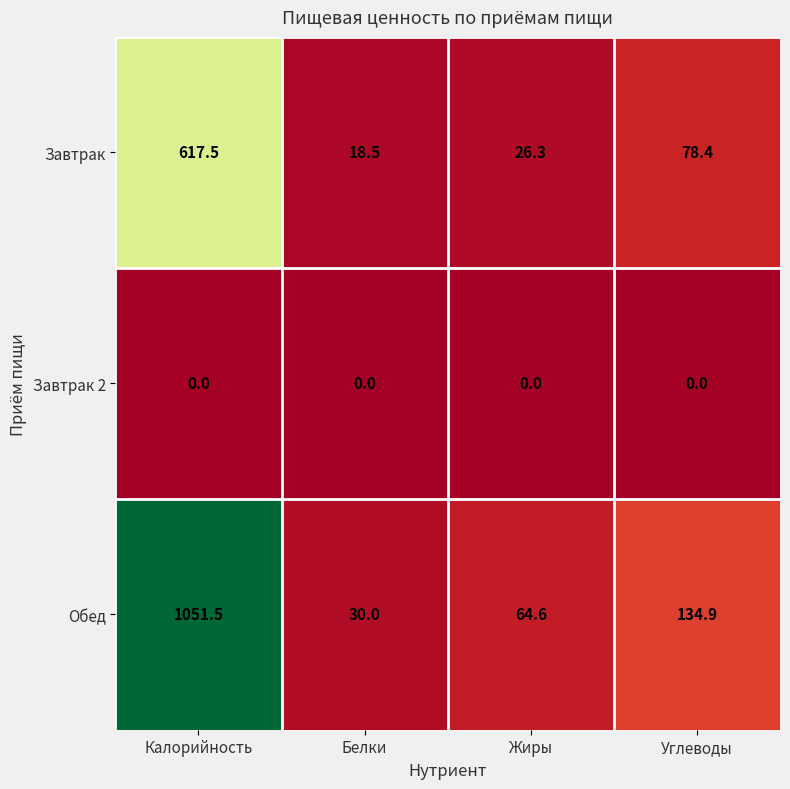

How many distinct data groups are displayed?

3